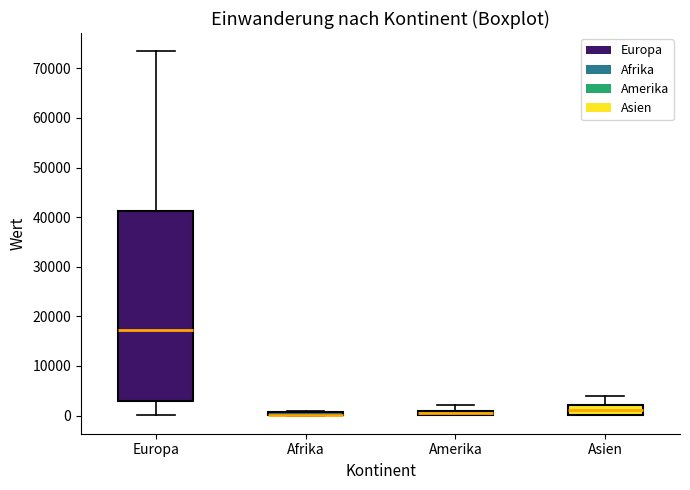

Comparing the boxes themselves (not the whiskers), which one is the tallest?

Europa